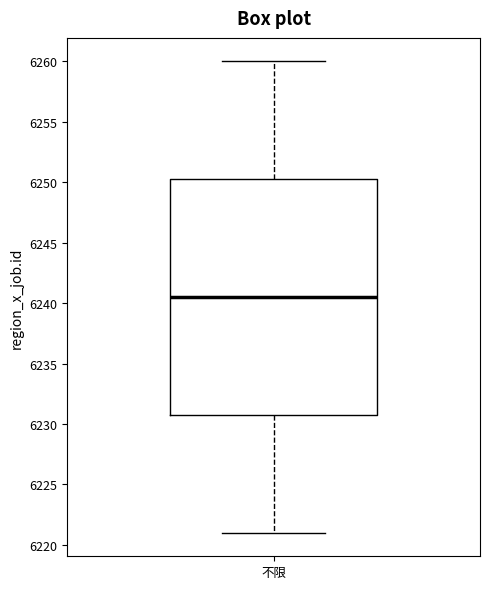

Transcribe this box plot: give where the median line is, the range the box spans, and where the two whiskers end, as read against the y-axis. The values are not printed on the chart, so give them approximately, as read against the axis.

median 6240.5, box 6231.0 to 6250.5, whiskers 6221.0 to 6260.0